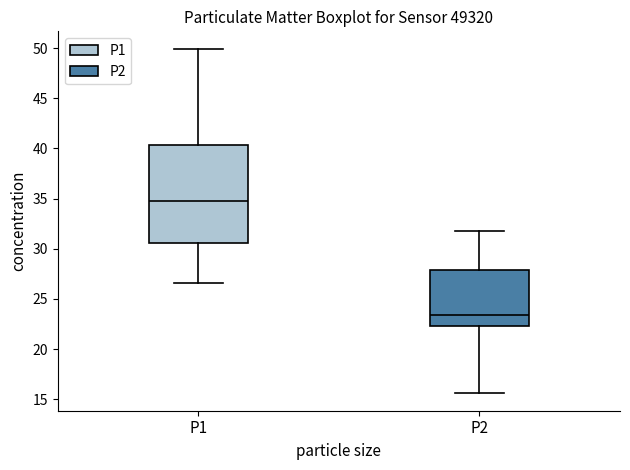

Reading left to right, read every box against the y-axis: the position of its median line, the range the box covers, and the ends of its whiskers. The values are not printed on the chart, so give them approximately, as read against the axis.

P1: median 34.5, box 30.5 to 40.5, whiskers 26.5 to 50.0
P2: median 23.5, box 22.5 to 28.0, whiskers 15.5 to 32.0